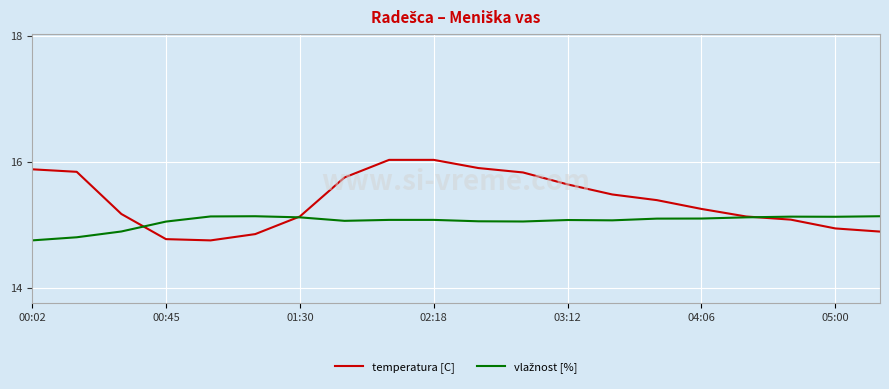

What is the maximum value shown in the chart?

16.0